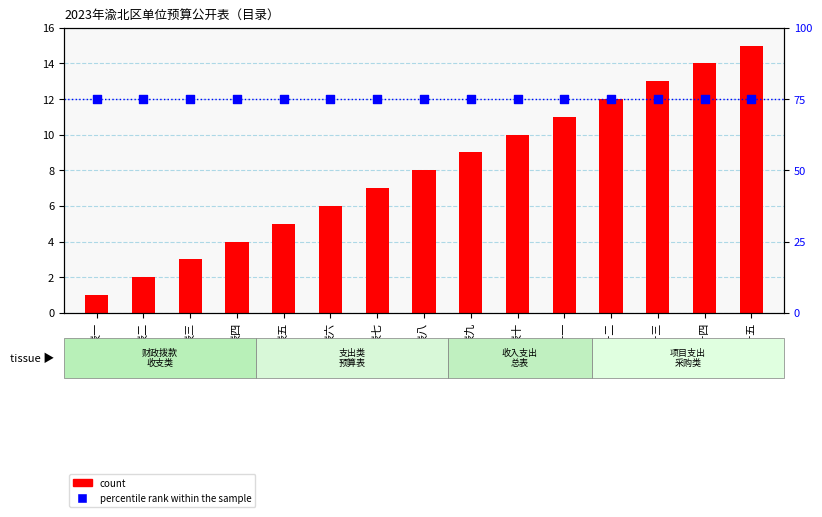

Is the value of percentile rank within the sample at 表一 greater than the value of count at 表八?

Yes